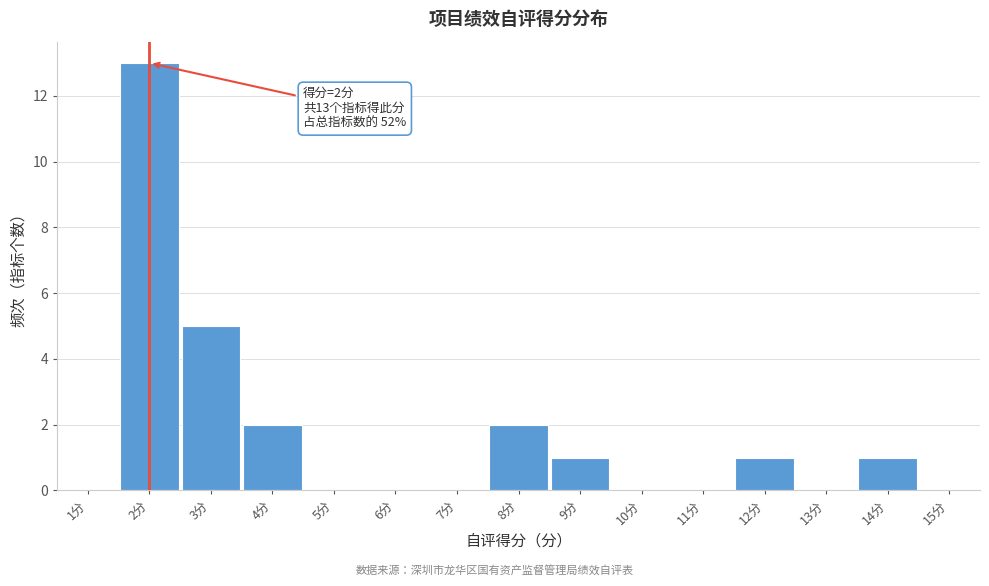

Over which range of the x-axis is the bar tallest?

1.5 to 2.5